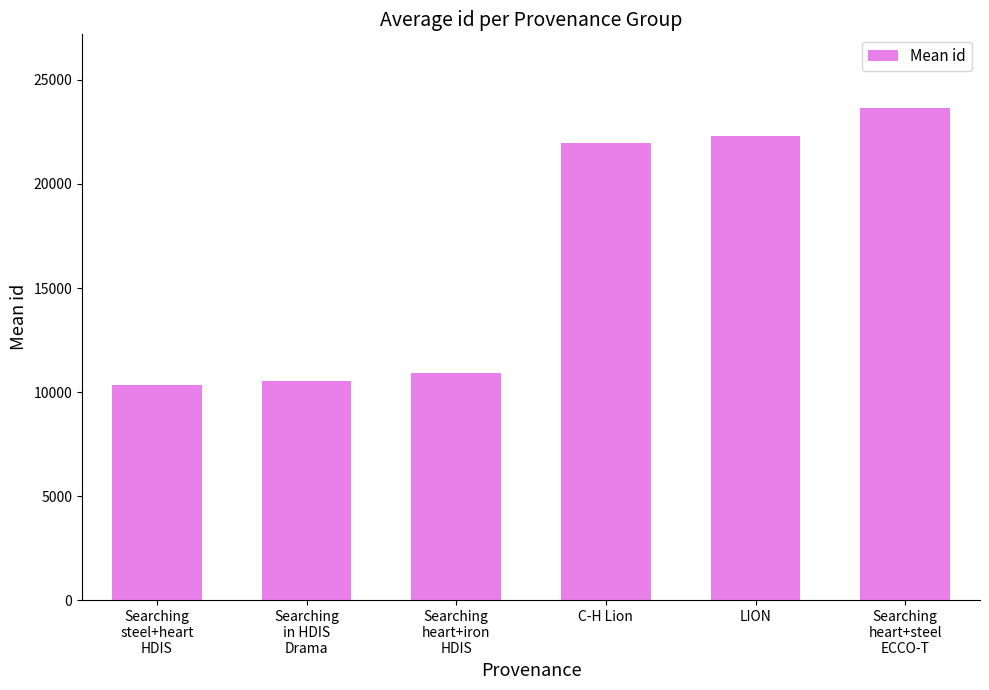

What is the label of the 1st bar from the left?

Searching
steel+heart
HDIS